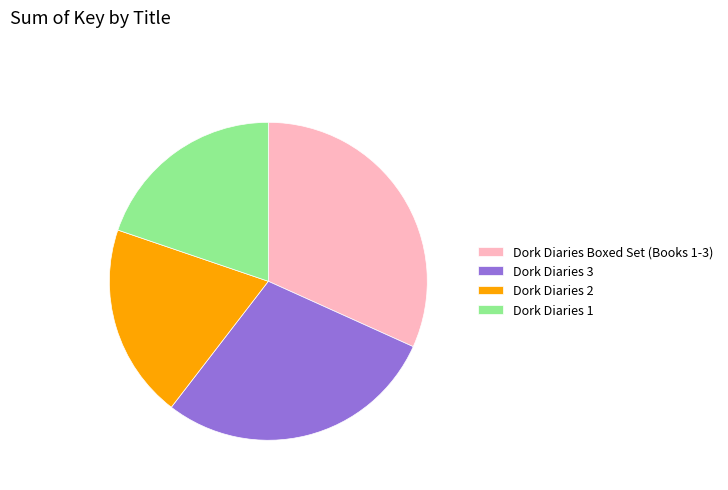

Is it true that Dork Diaries 2 is 20% of the pie?

True